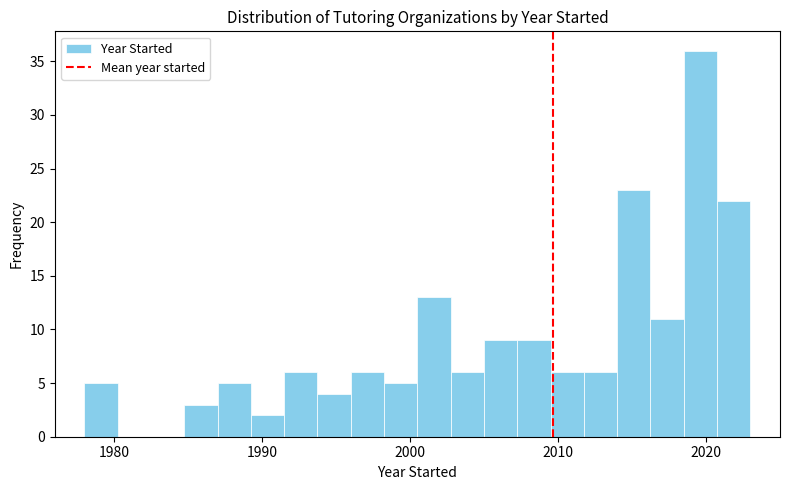

Around what value on the x-axis is the tallest bar? Give the approximate position of its centre, as read against the axis.

2020